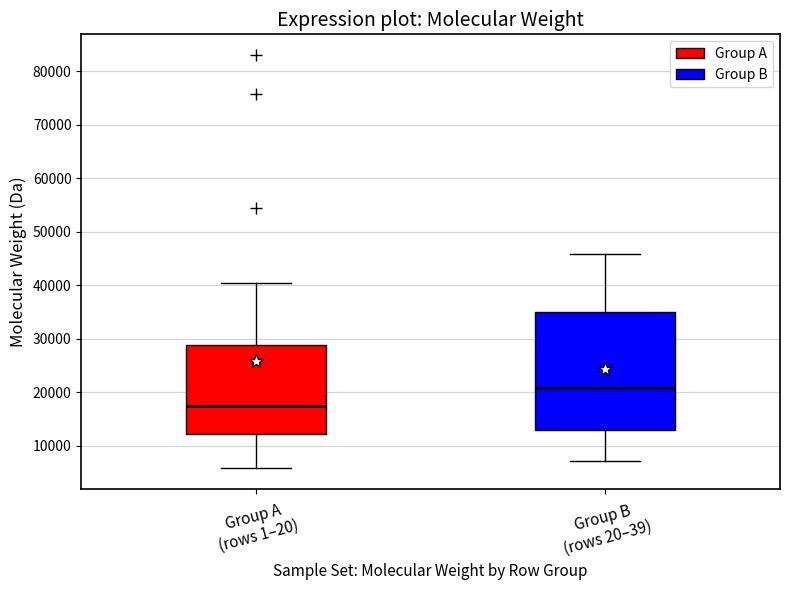

Comparing the boxes themselves (not the whiskers), which one is the tallest?

Group B (rows 20–39)